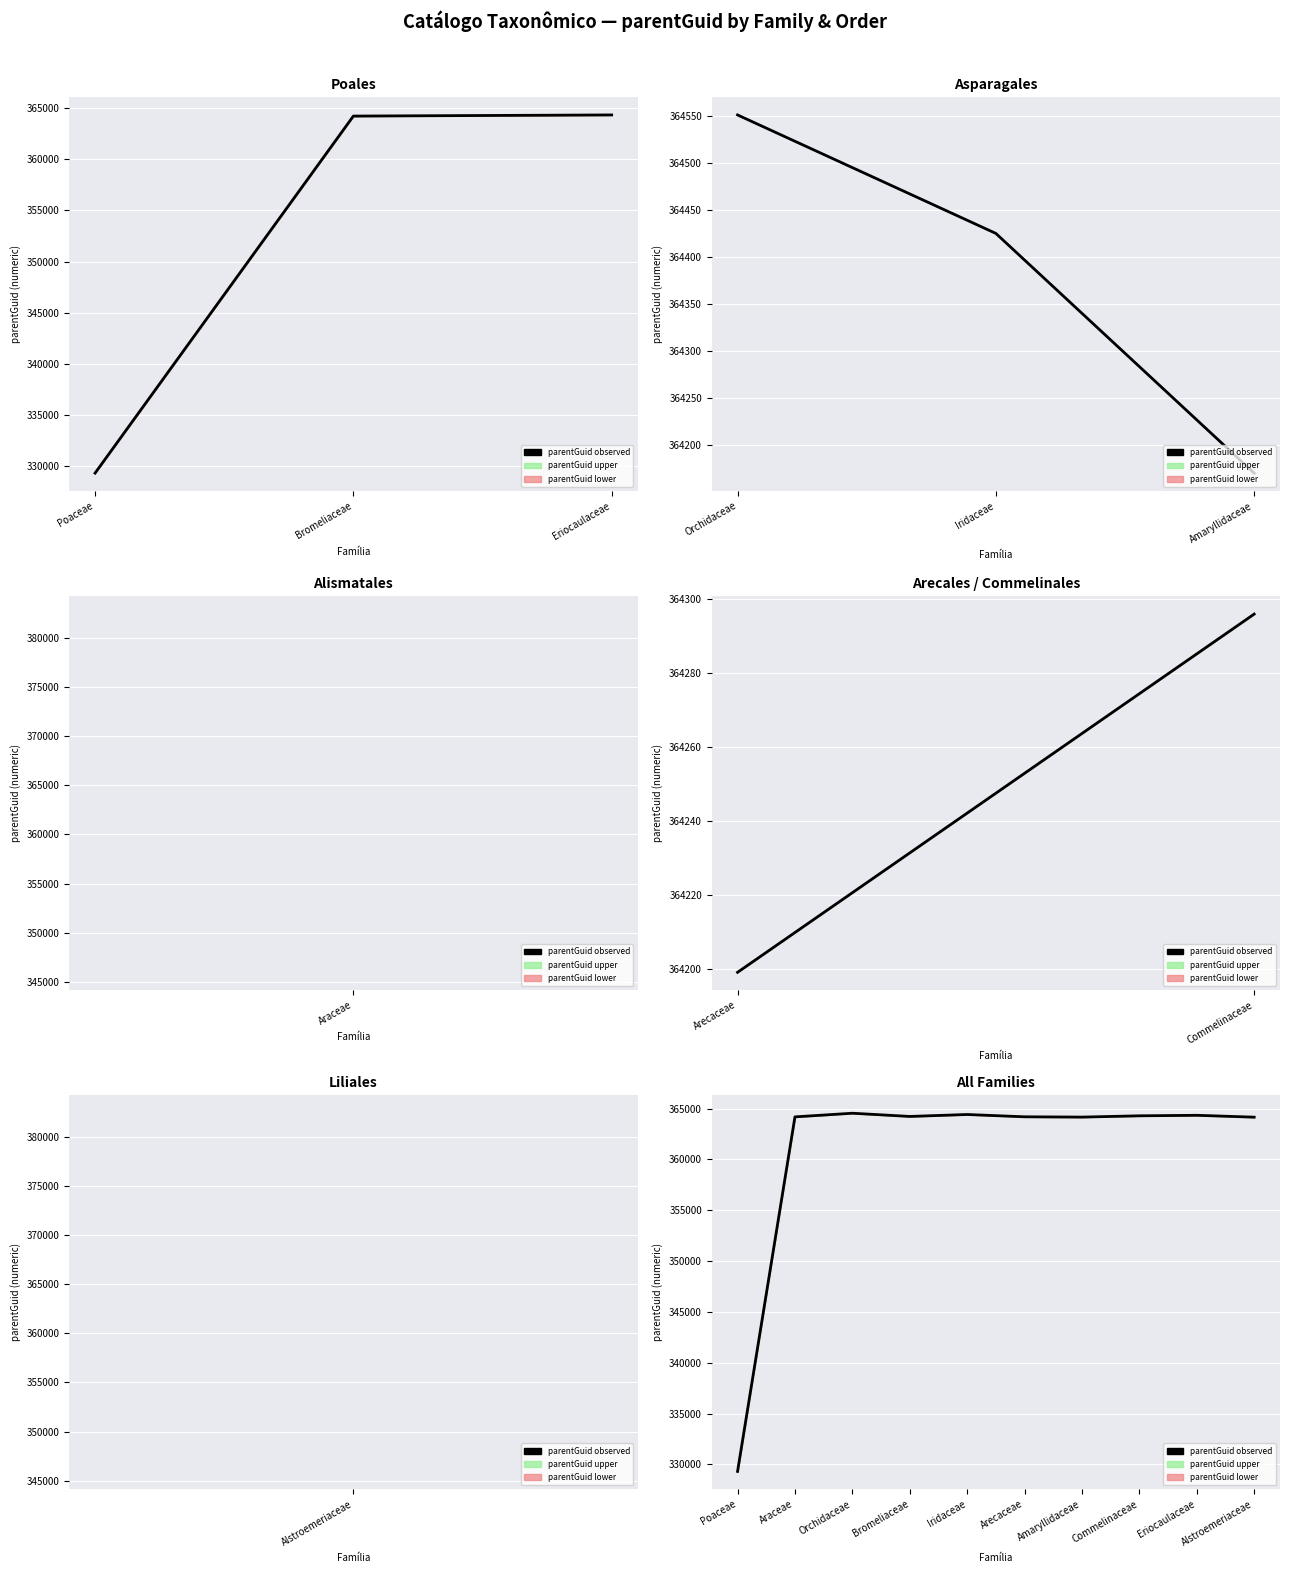

What is the maximum value shown in the chart?

364551